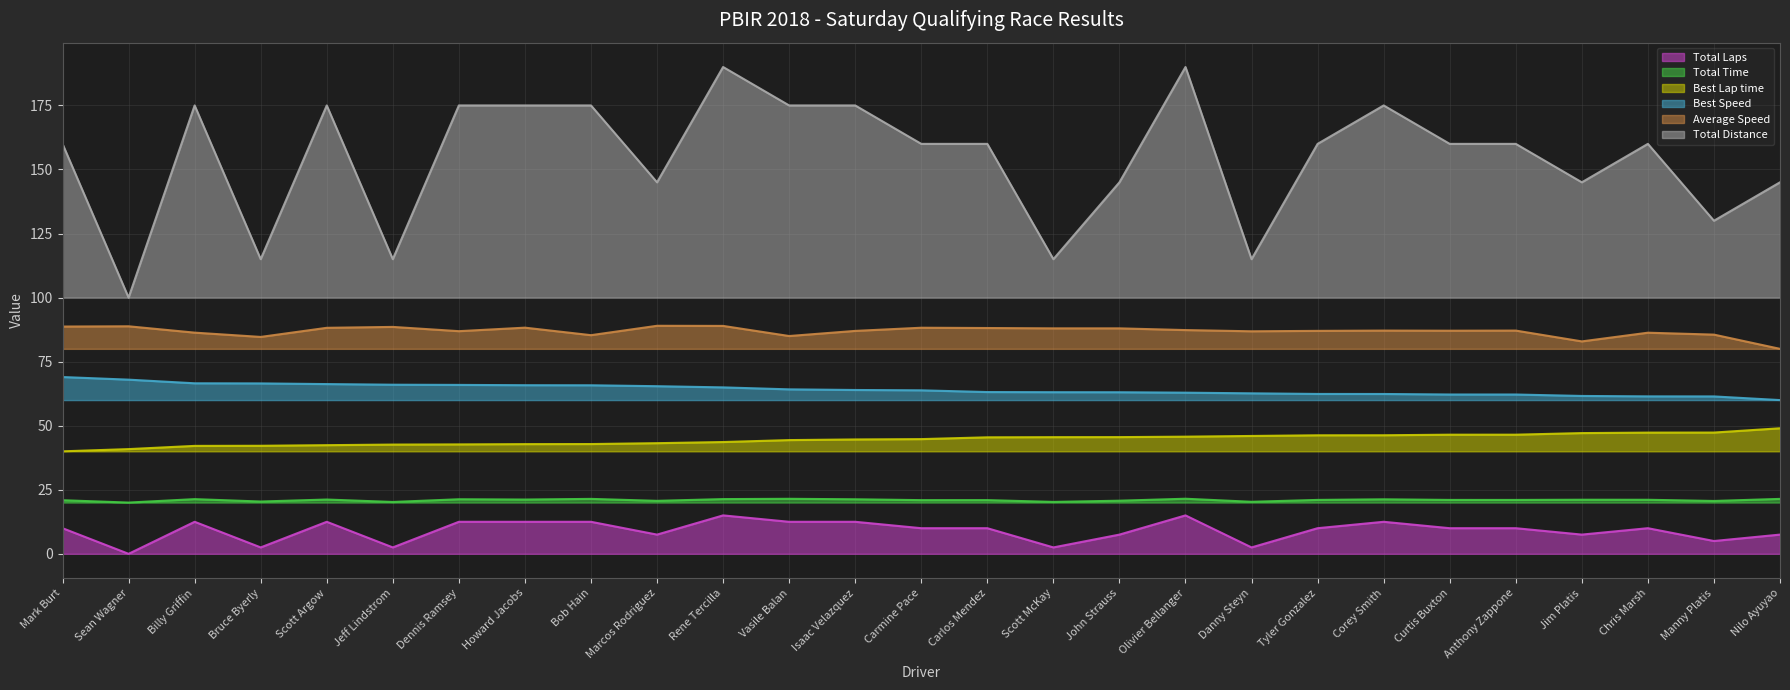

How many interior local valleys does the Total Laps series have?

8